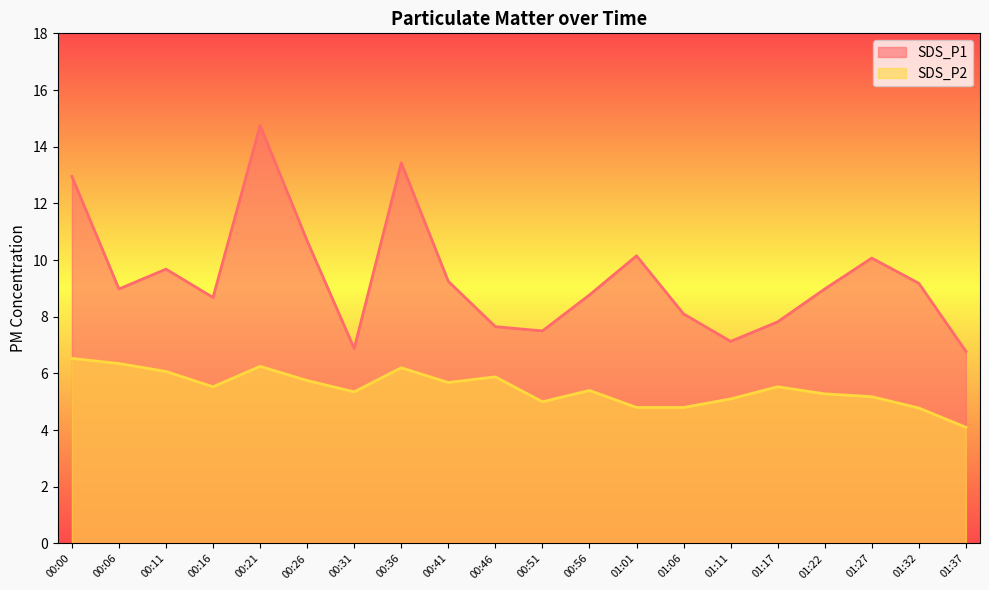

Read the SDS_P1 value at 00:16.

8.7